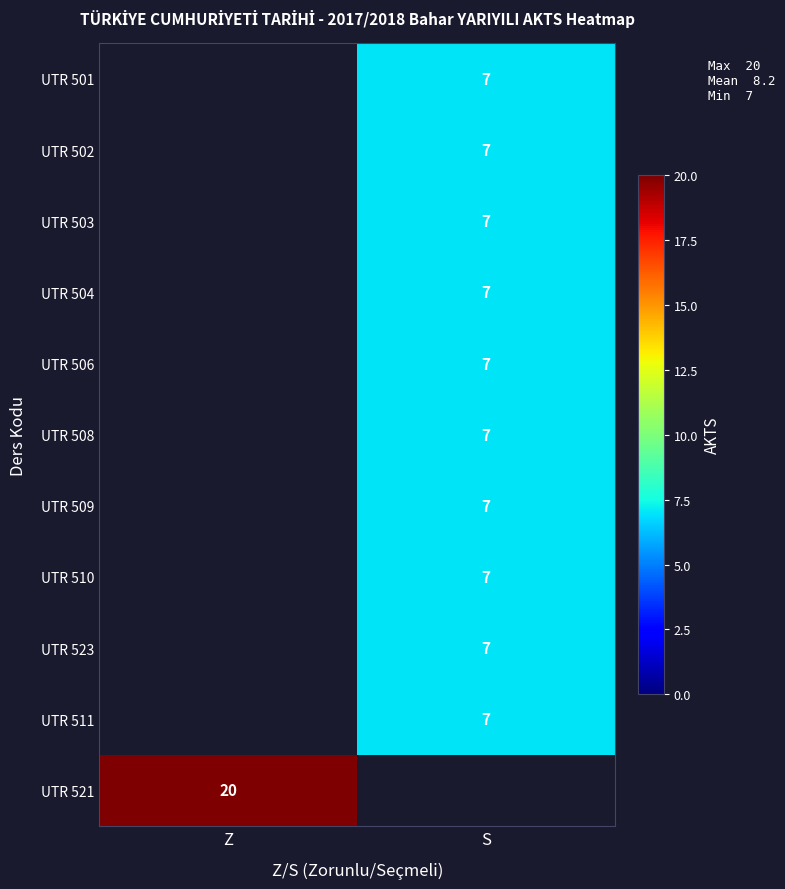

Is it true that UTR 503 equals 1.8 at S?

False